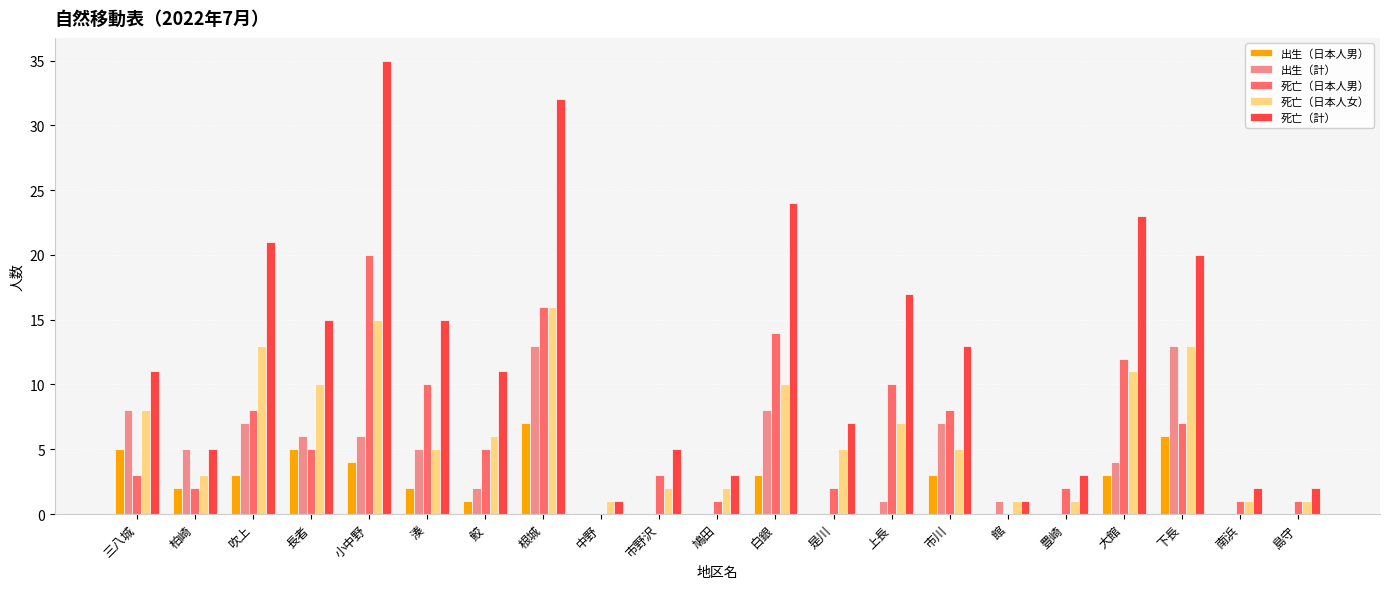

At which category is the sum across all series the highest?

根城